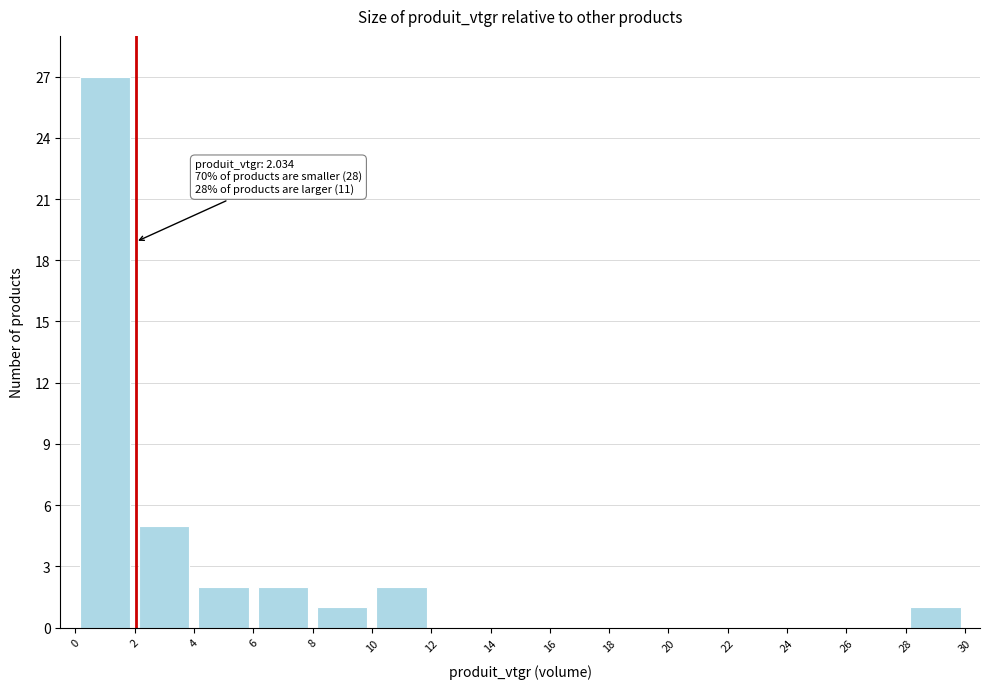

Which range on the x-axis has the tallest bar?

0 to 2